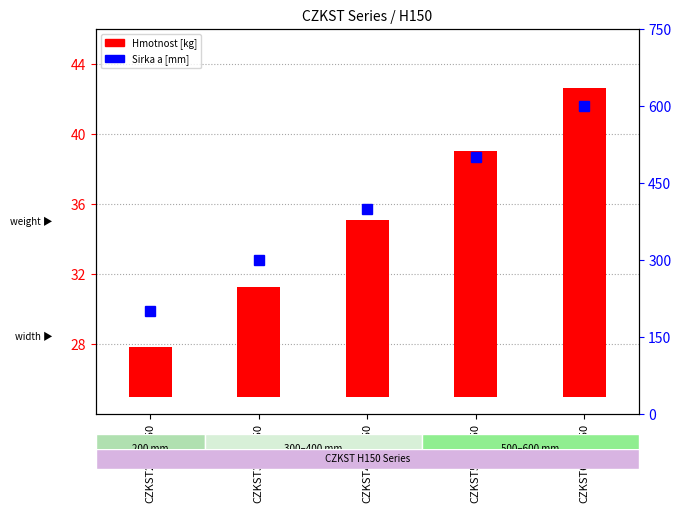

What is the difference between the second highest and minimum values in the Sirka a [mm] series?

300.0